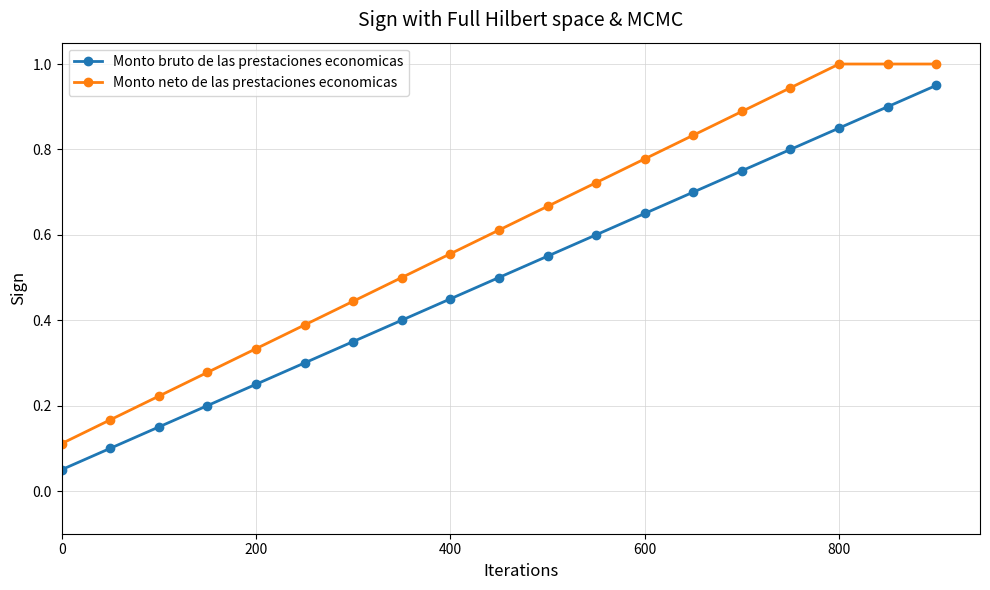

True or false: Monto neto de las prestaciones economicas and Monto bruto de las prestaciones economicas intersect in this chart.

False